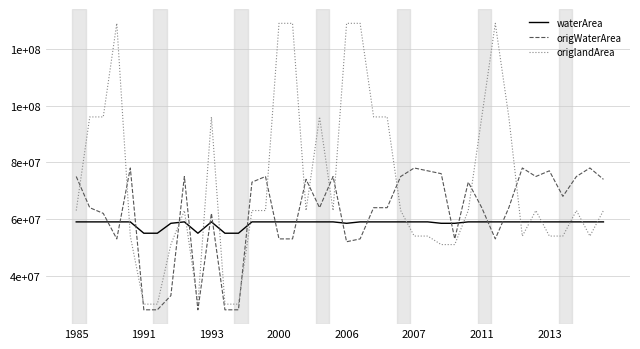

At which category does the chart reach its peak across all series?

2000